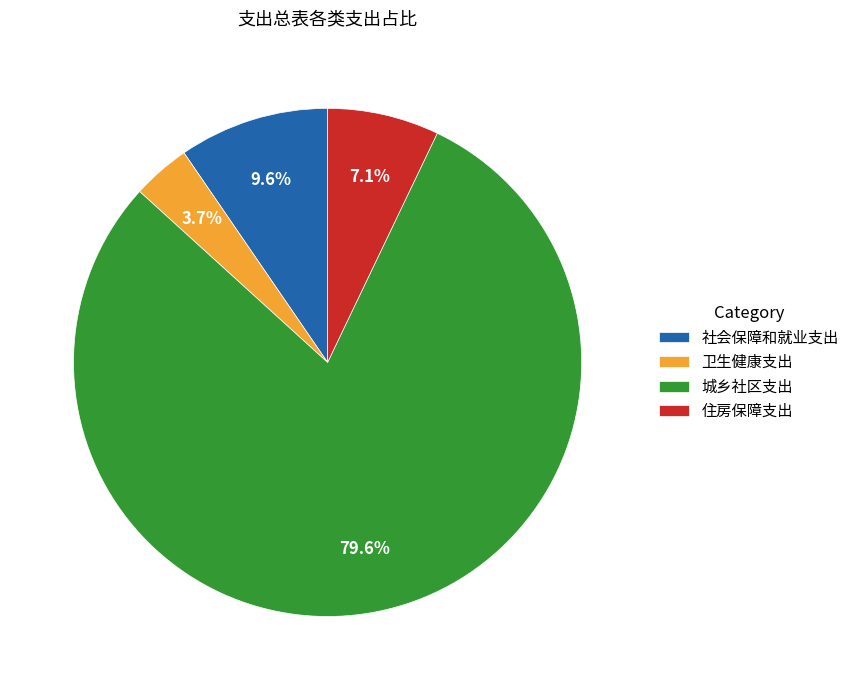

Rank the categories by value from lowest to highest.

卫生健康支出, 住房保障支出, 社会保障和就业支出, 城乡社区支出